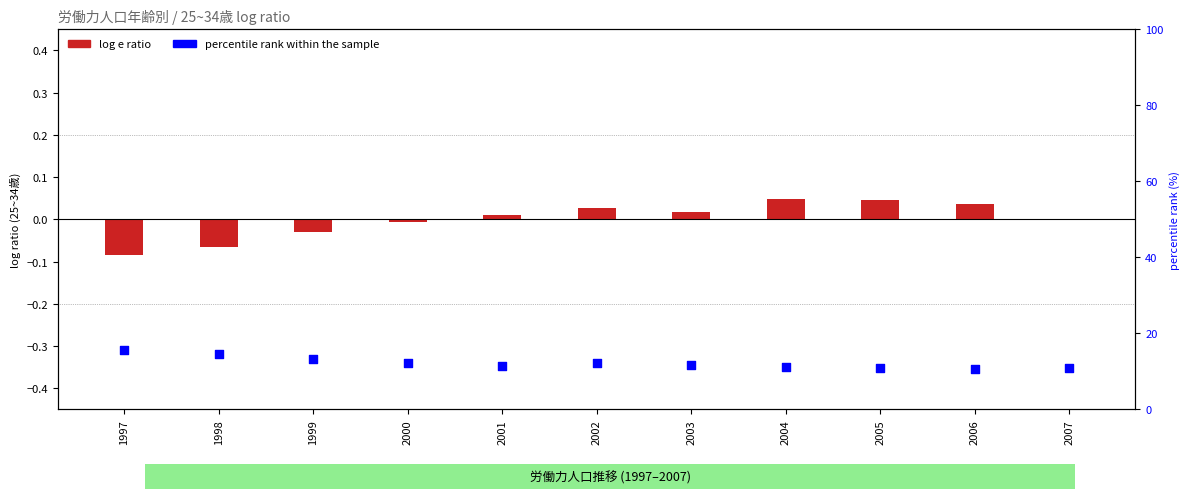

Is the value of log e ratio at 2002 greater than the value of percentile rank within the sample at 1999?

No